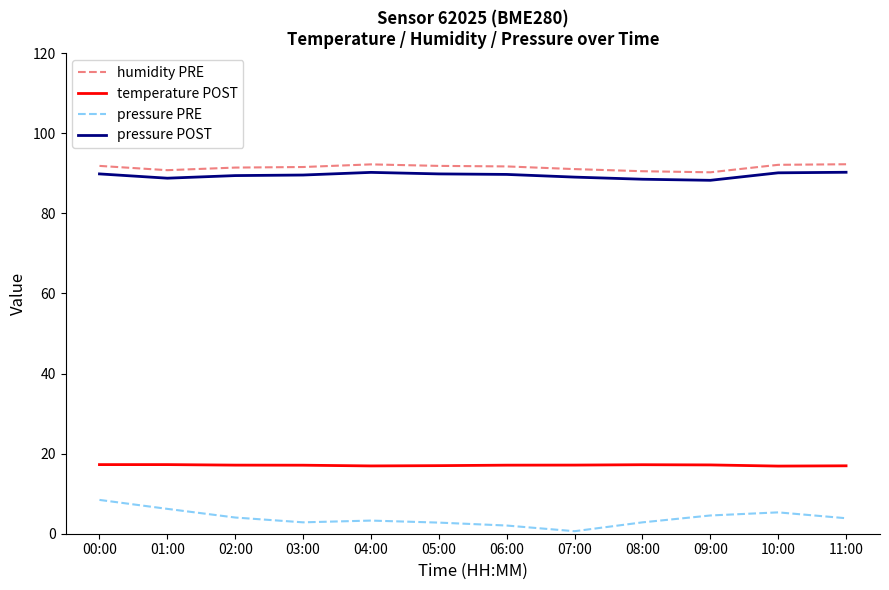

Which series has the largest total across all categories?

humidity PRE